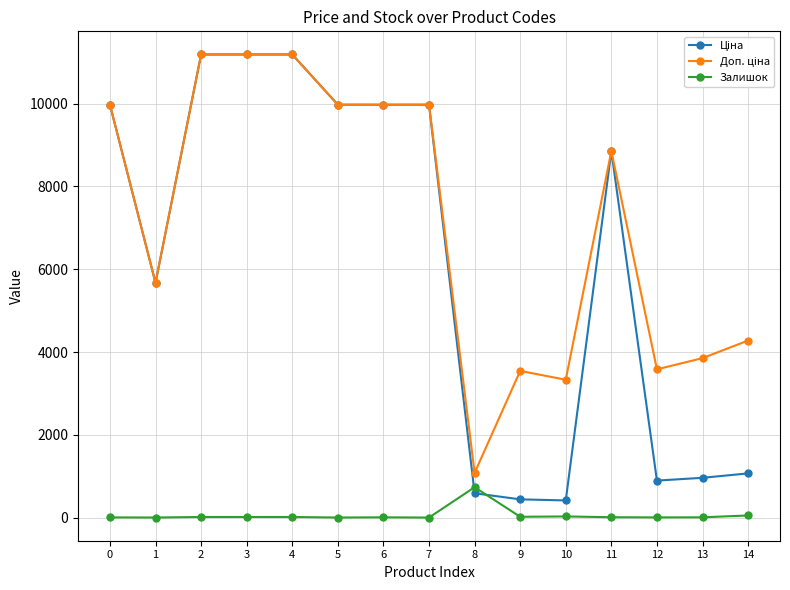

True or false: Залишок has more than 2 points higher than both neighbors.

True